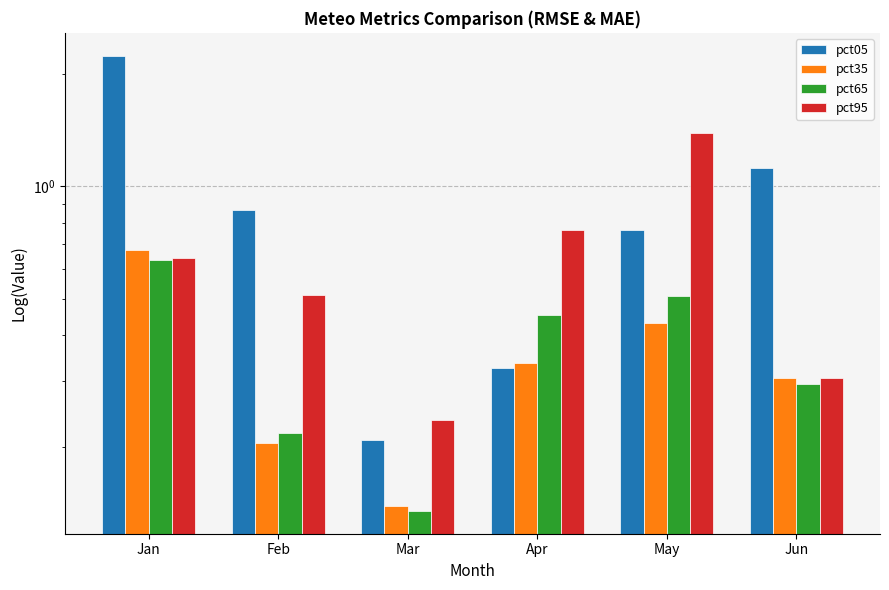

What is the average value of the pct35 series?

0.3